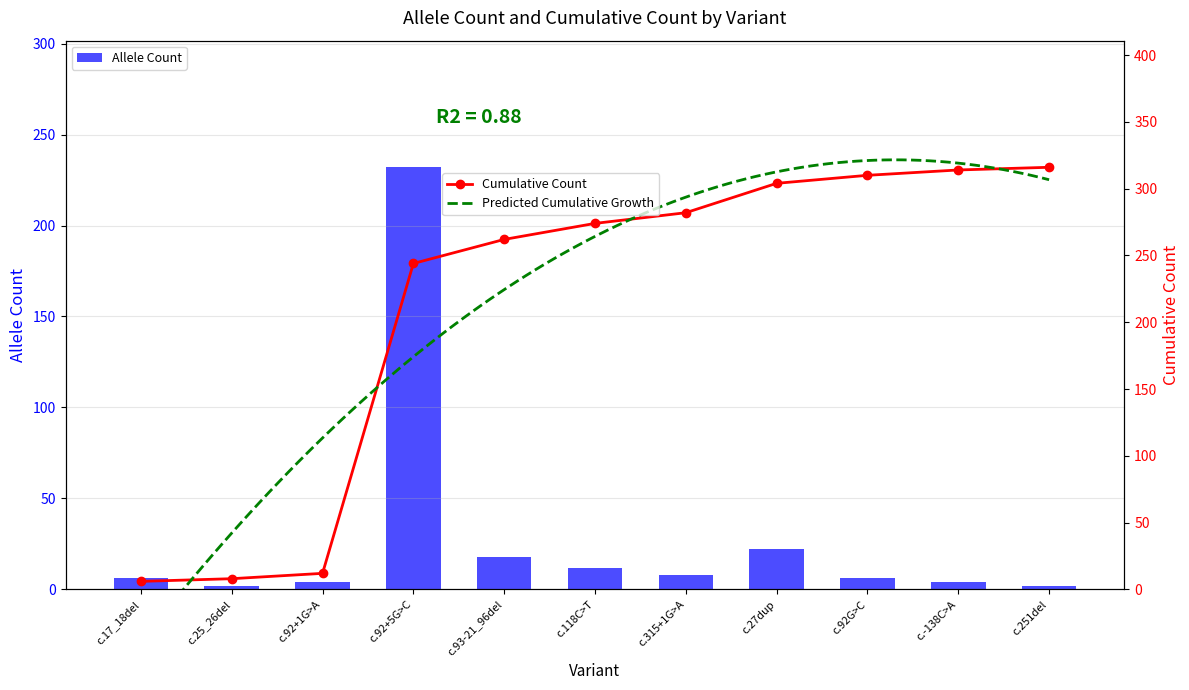

Which has a higher value, c.251del or c.92+1G>A?

c.92+1G>A